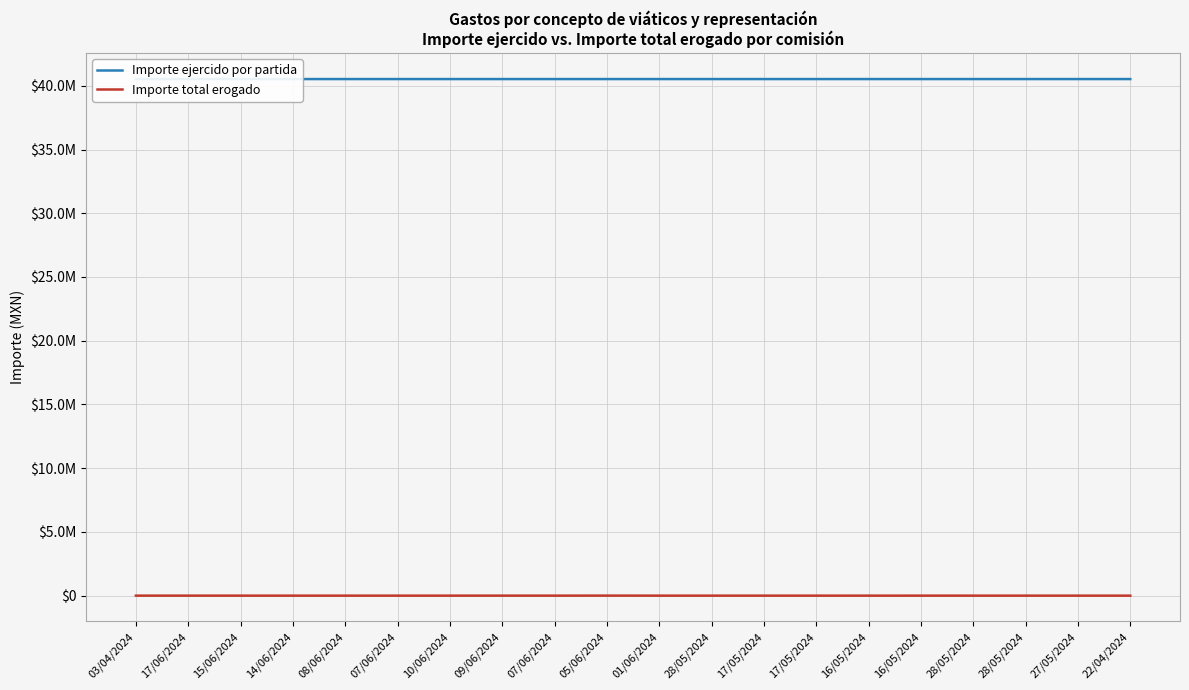

Is it true that Importe total erogado equals 1643.0 at 03/04/2024?

True